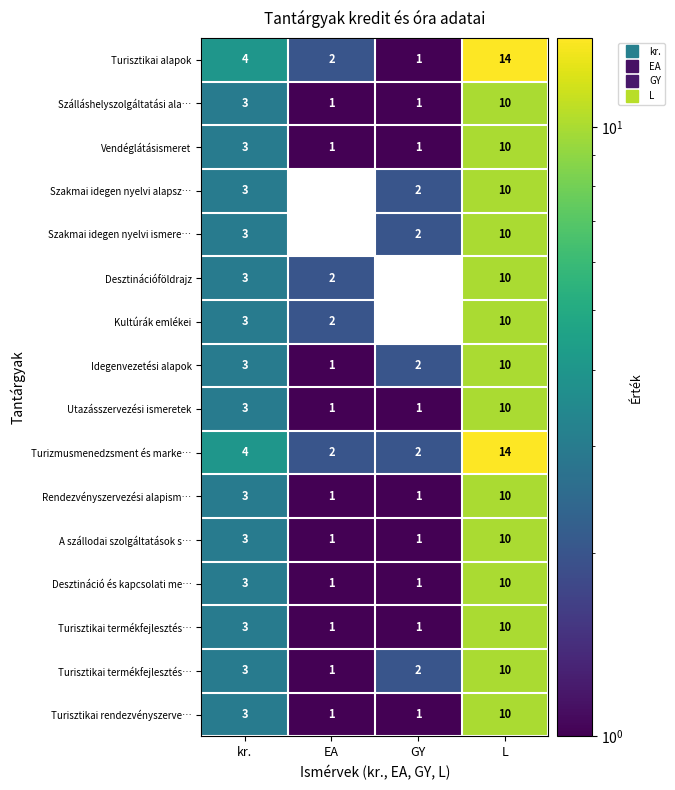

At which category is the sum across all series the highest?

L